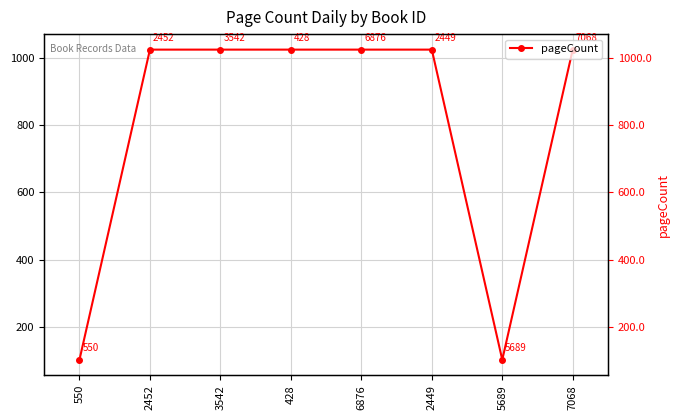

Is it true that the value at 7068 is 1024?

True